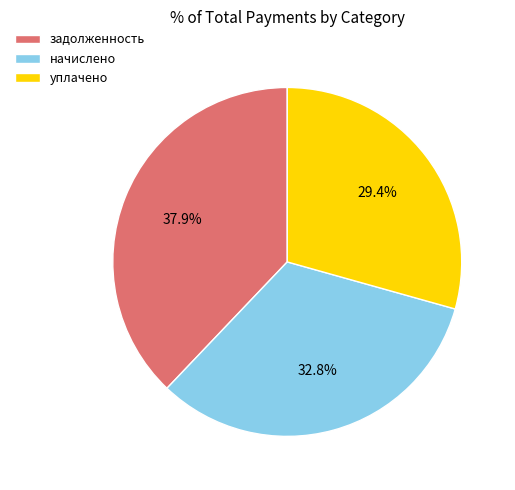

Is there any slice that represents more than half of the pie?

No